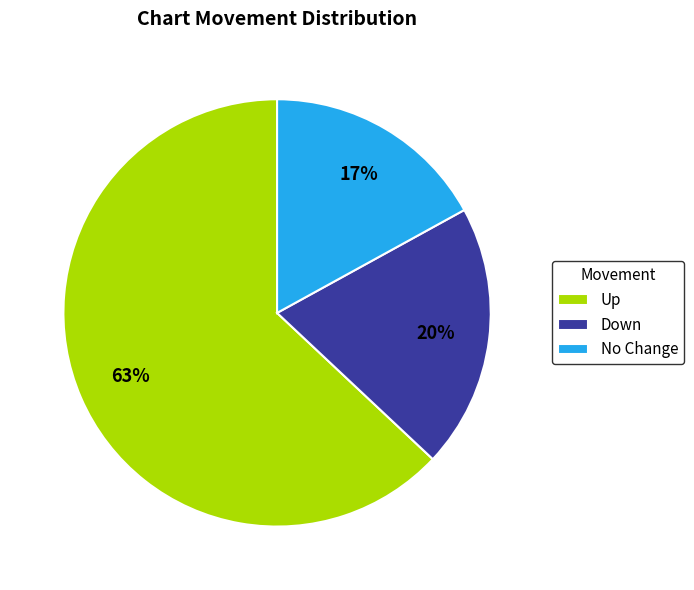

The Up slice represents 71% of the pie. True or false?

False